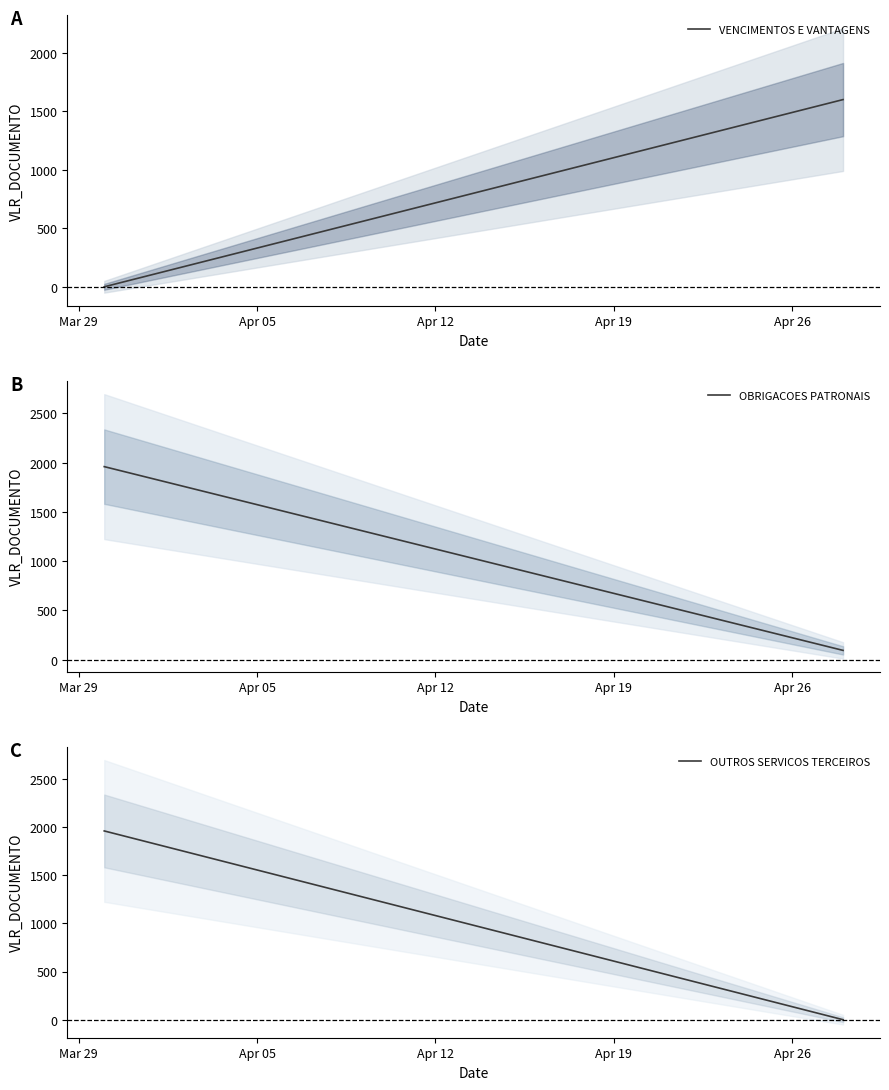

How many lines are shown in the chart?

3